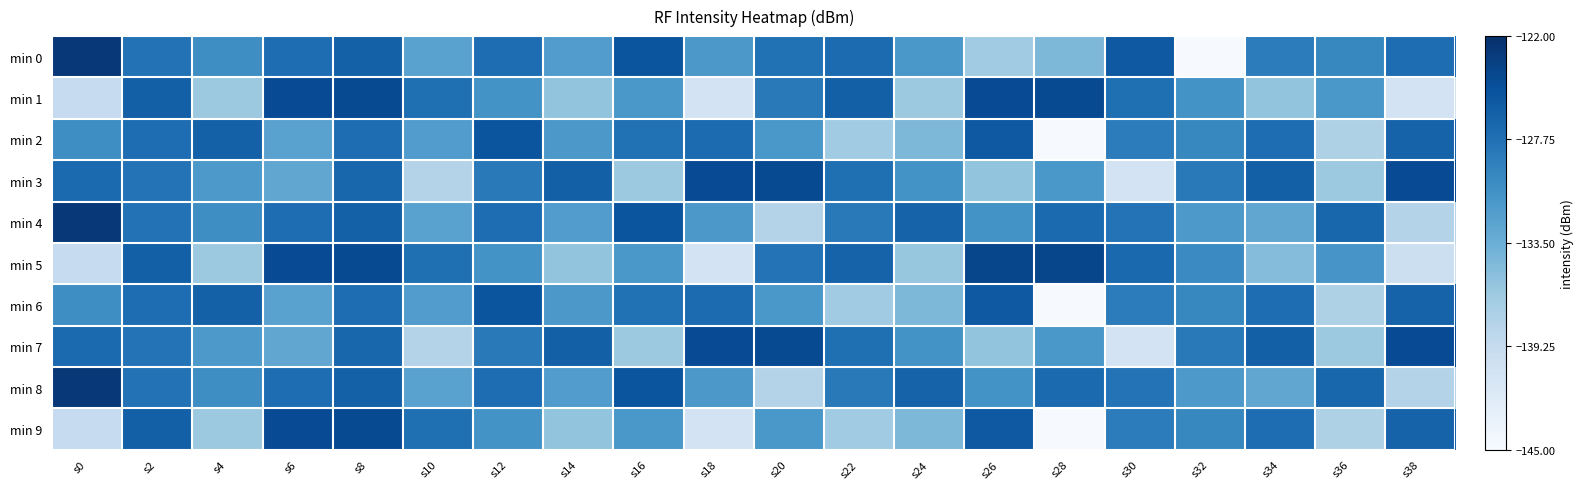

What is the total value across all series at s4?

-1315.5